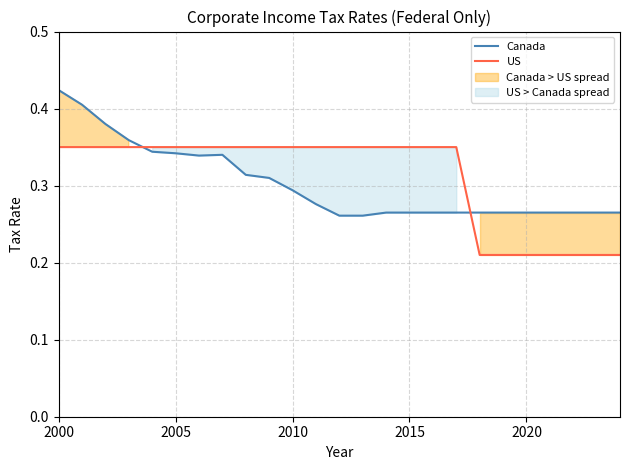

True or false: Canada and US cross at least once.

True